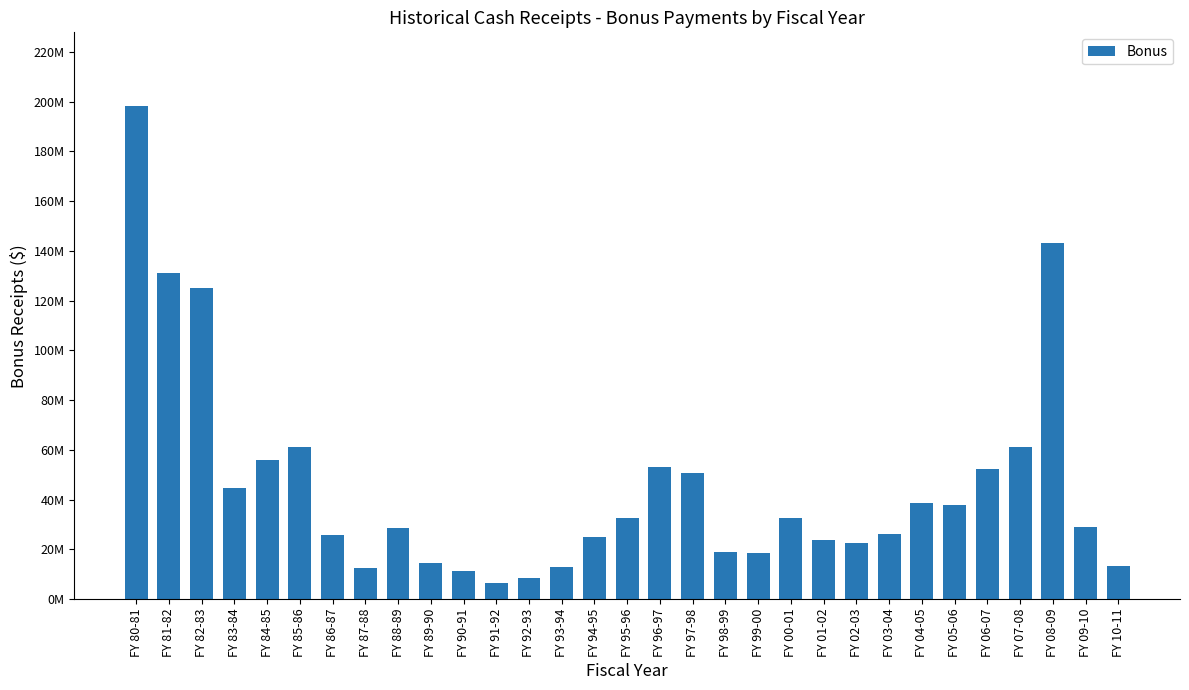

Does the chart contain any negative values?

No